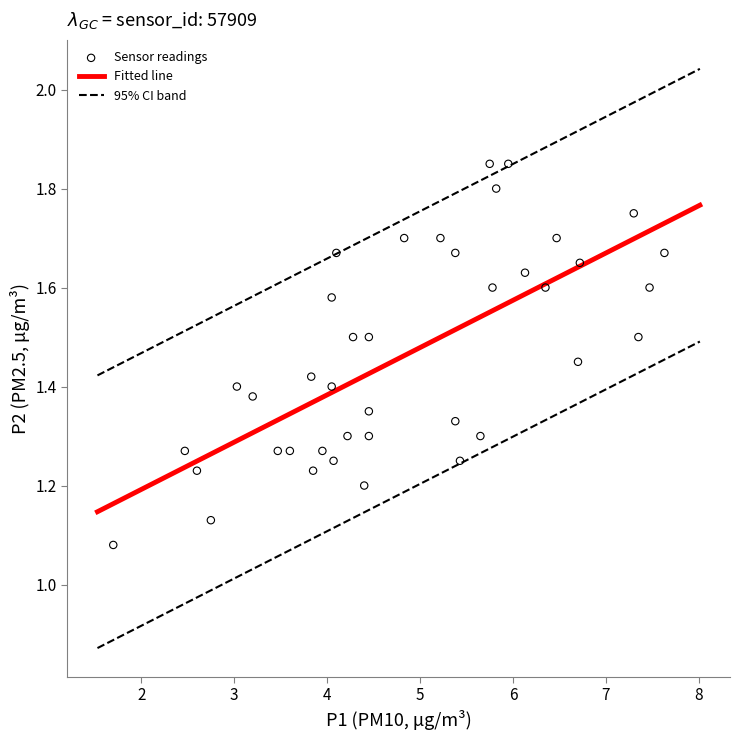

What is the range of X values (max minus min)?

5.9